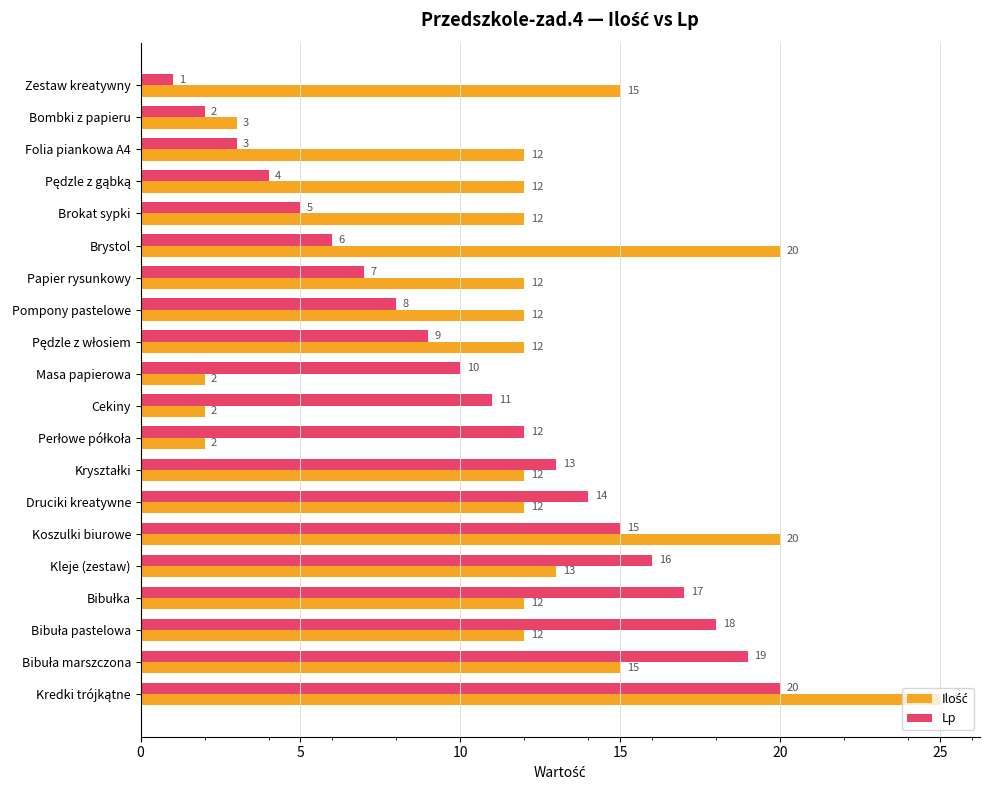

Which category has the lowest value in the Lp series?

Zestaw kreatywny